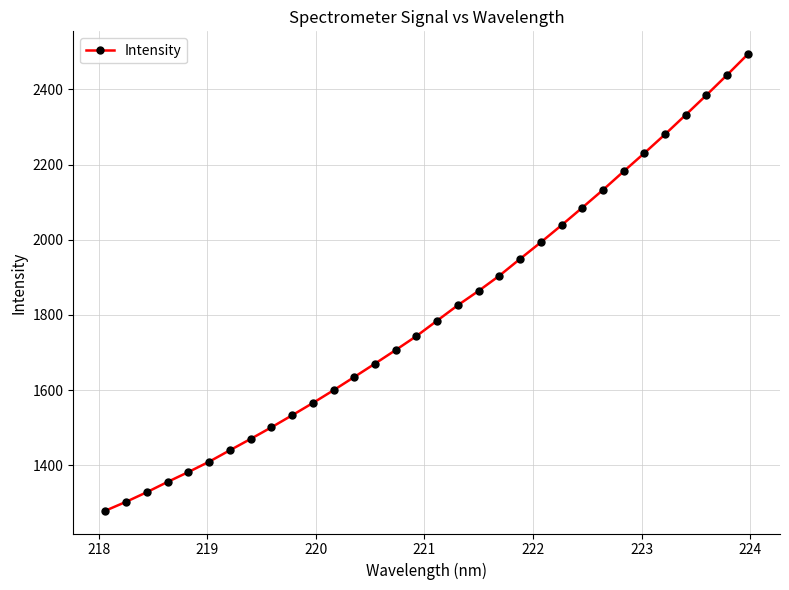

How many lines are shown in the chart?

1